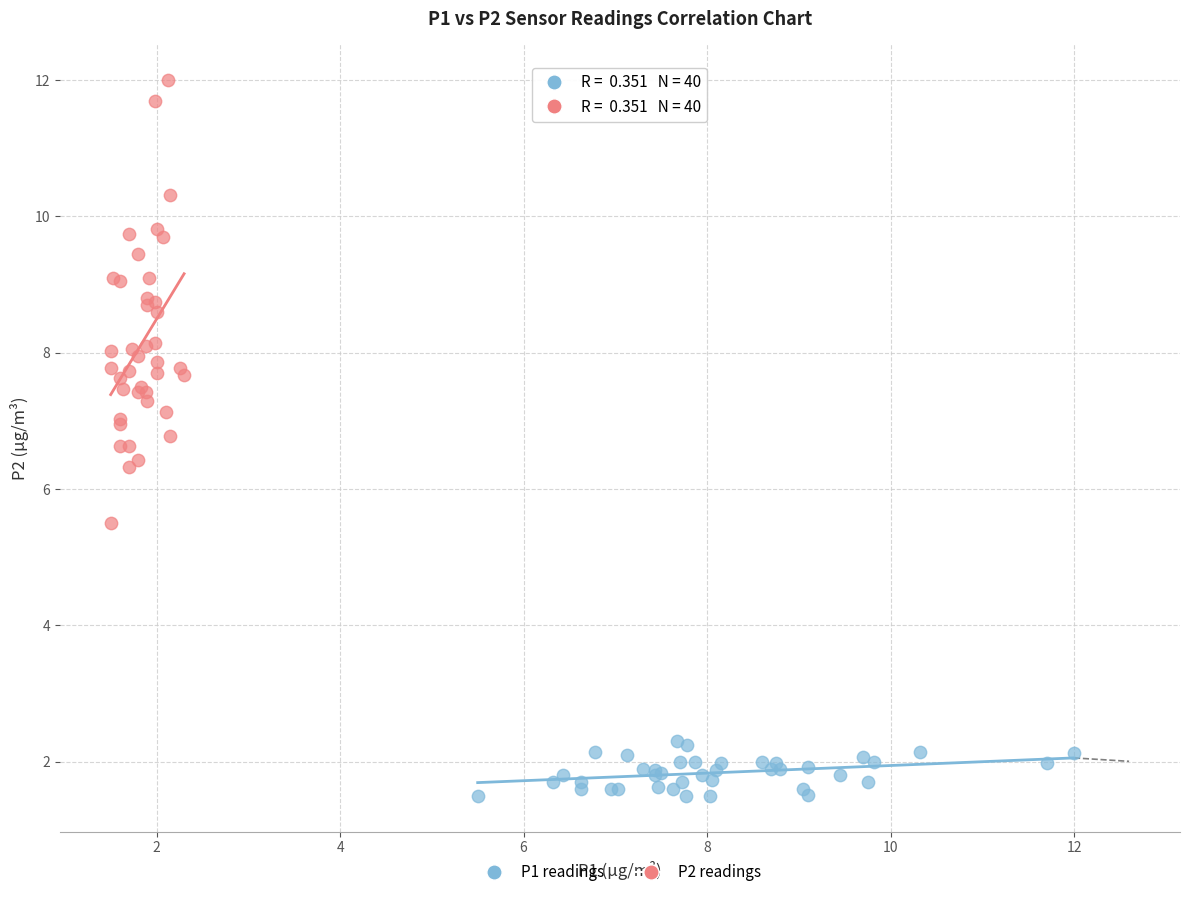

Which series reaches the maximum Y coordinate?

P2 readings